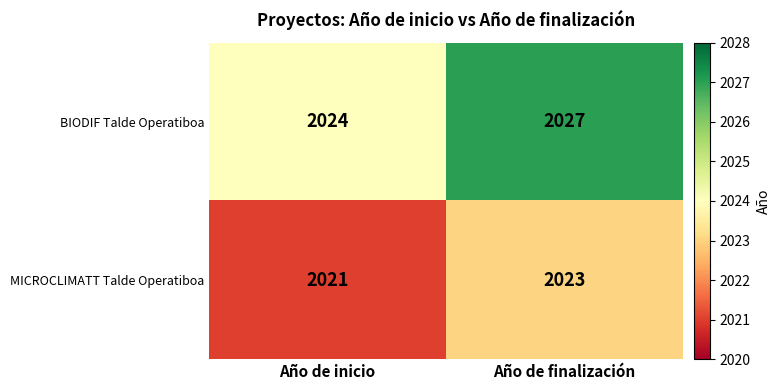

List the series in order of their overall mean, highest first.

BIODIF Talde Operatiboa, MICROCLIMATT Talde Operatiboa